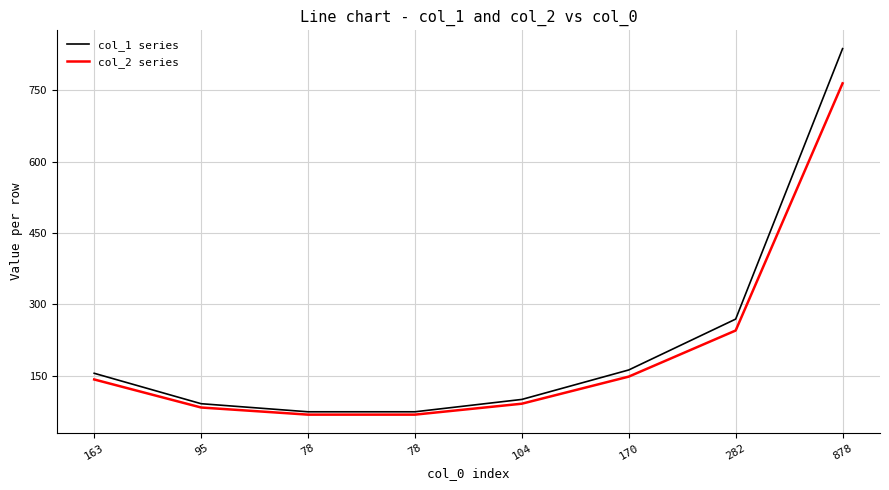

Count the number of categories in the chart.

8